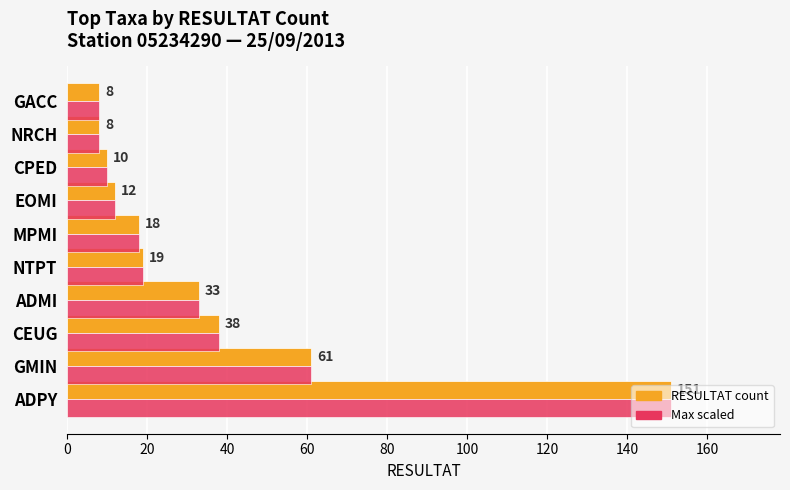

What is the minimum value shown in the chart?

8